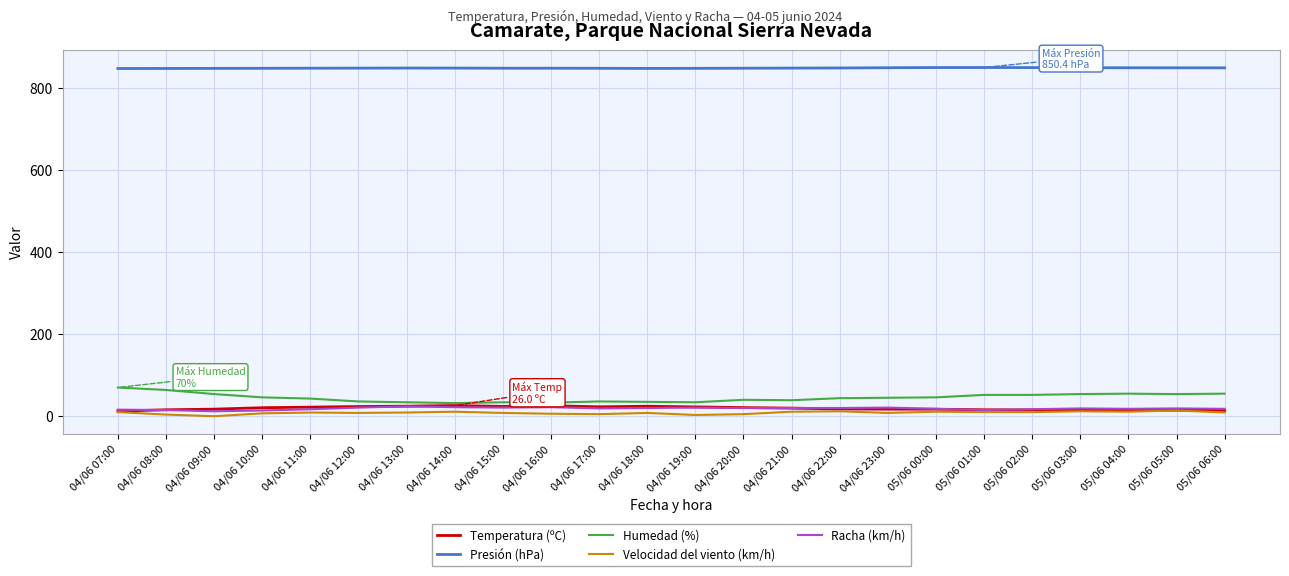

True or false: Presión (hPa) has a value of 848.9 at 04/06 12:00.

True